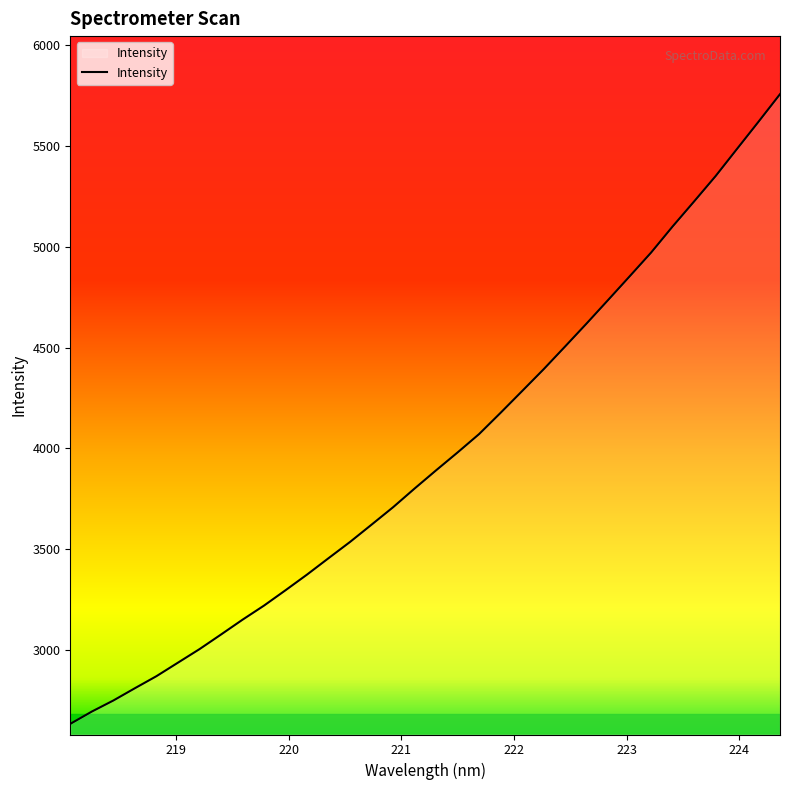

What is the maximum value shown in the chart?

5756.0